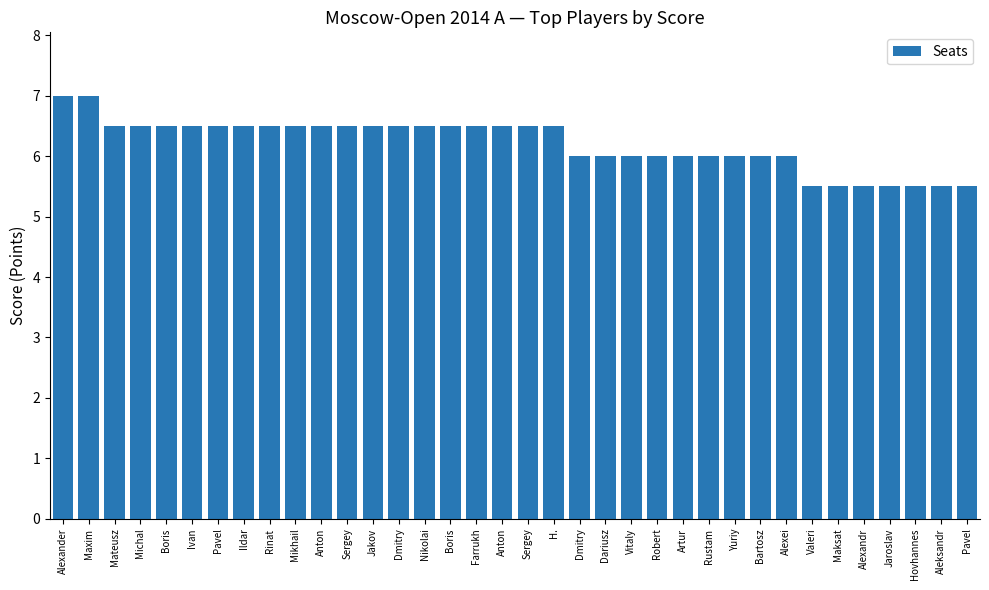

What is the sum of the values at Bartosz and Mikhail?

12.5